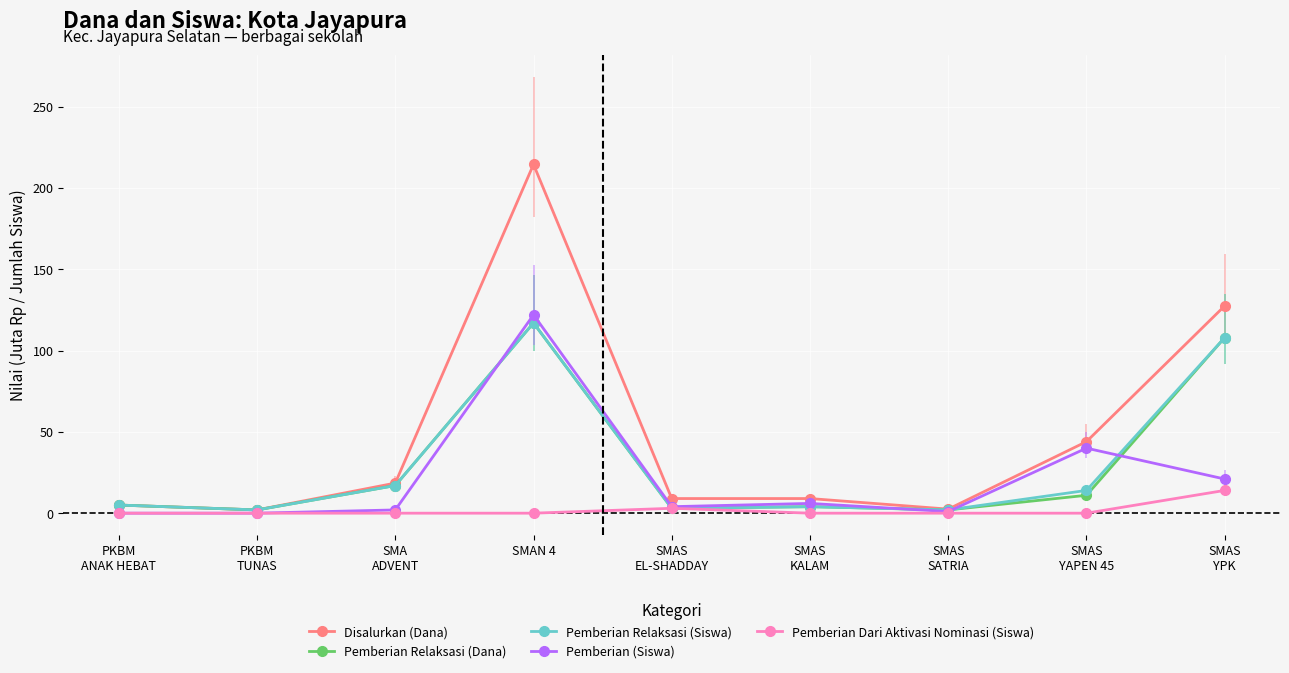

Is it true that Pemberian Relaksasi (Siswa) equals 2.0 at PKBM
TUNAS?

True